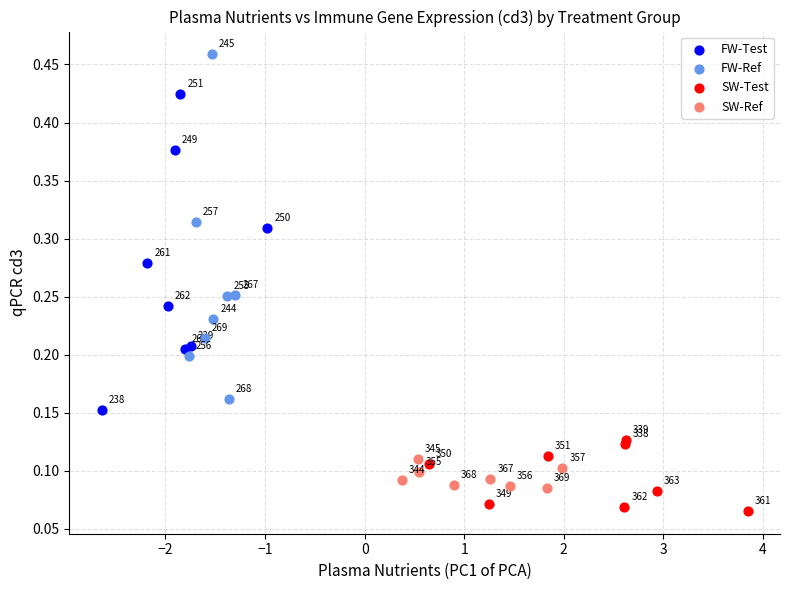

Which series has the largest Y range (max minus min)?

FW-Ref